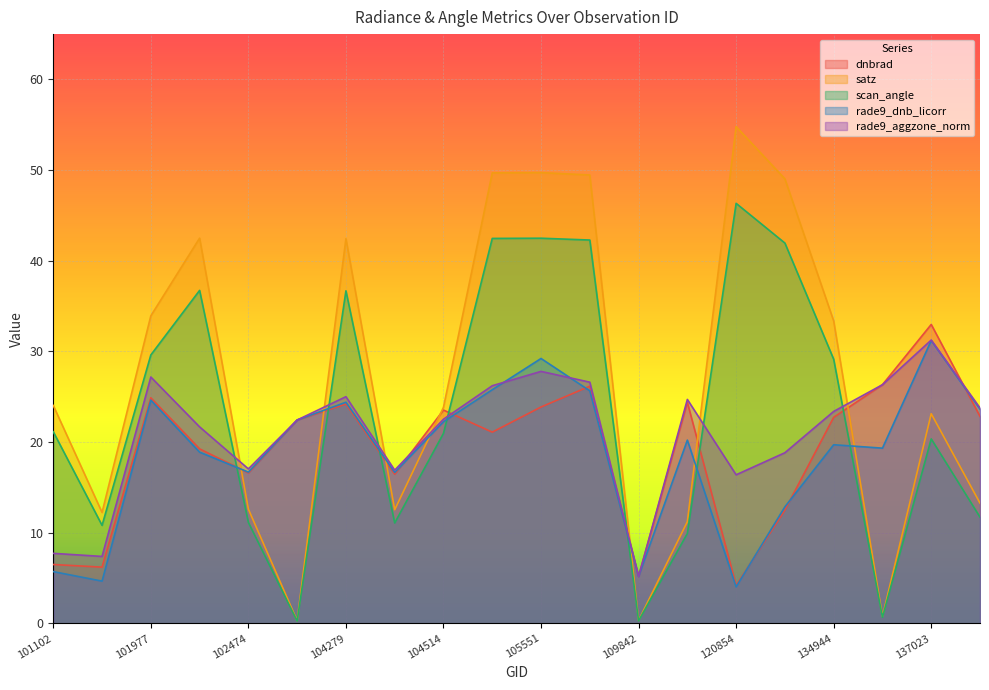

Which category has the highest value across all series?

120854